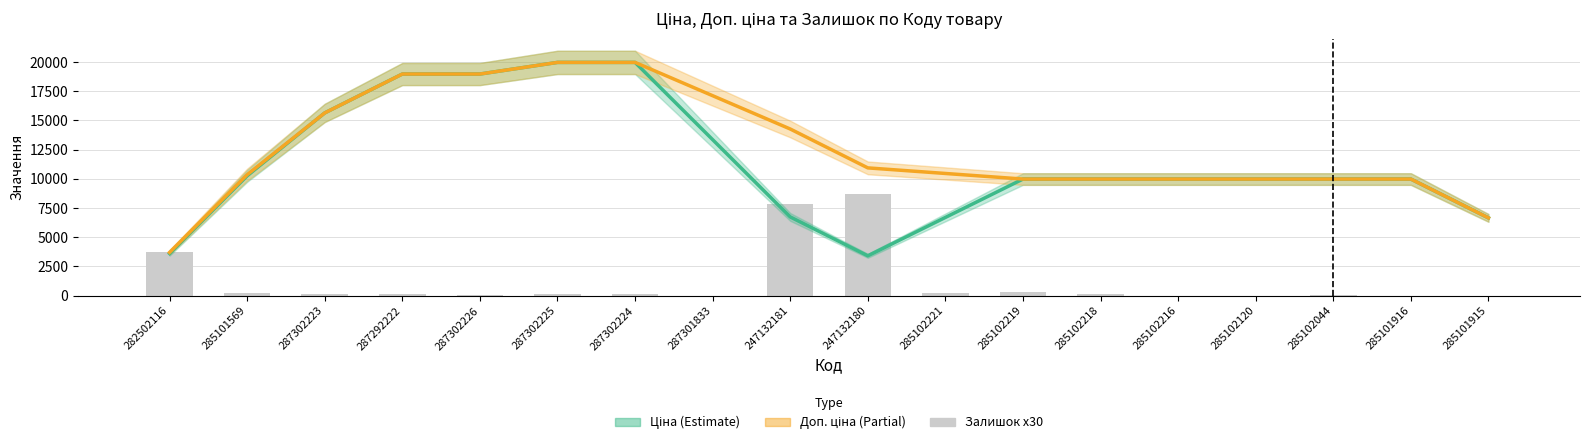

Between 285101569 and 285102120, which series saw the biggest shift?

Доп. ціна